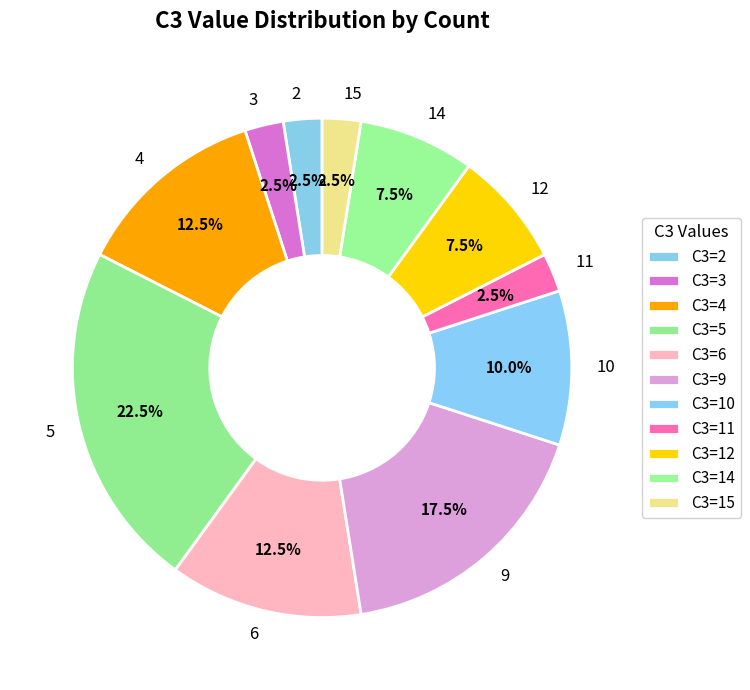

Combined, what portion of the pie is 4 and 15?

15.0%